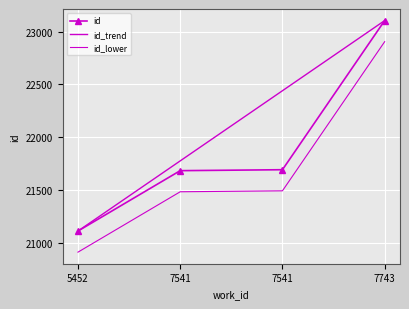

Which series has the largest total across all categories?

id_trend